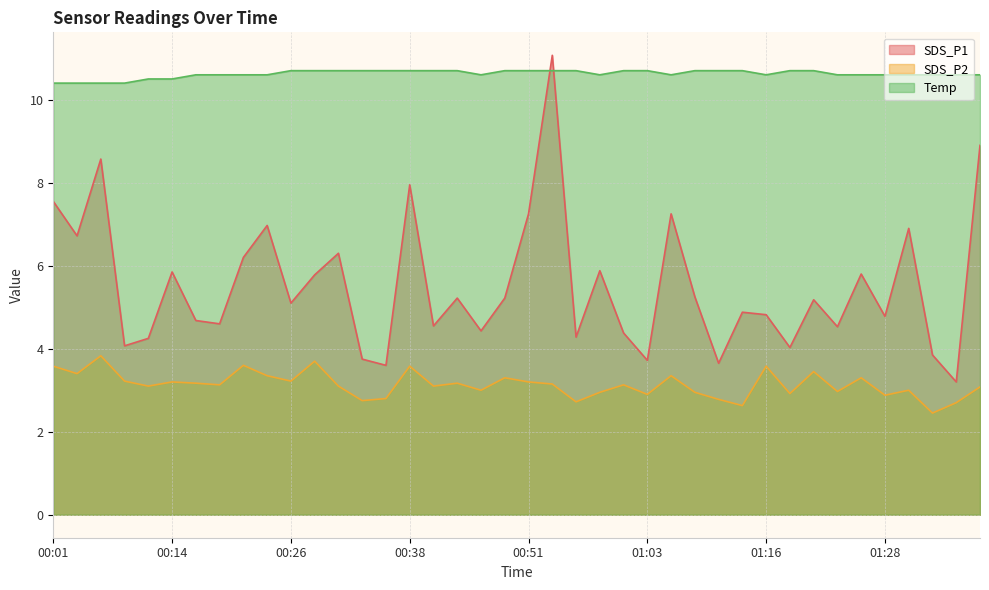

Rank the series by their average value, from highest to lowest.

Temp, SDS_P1, SDS_P2